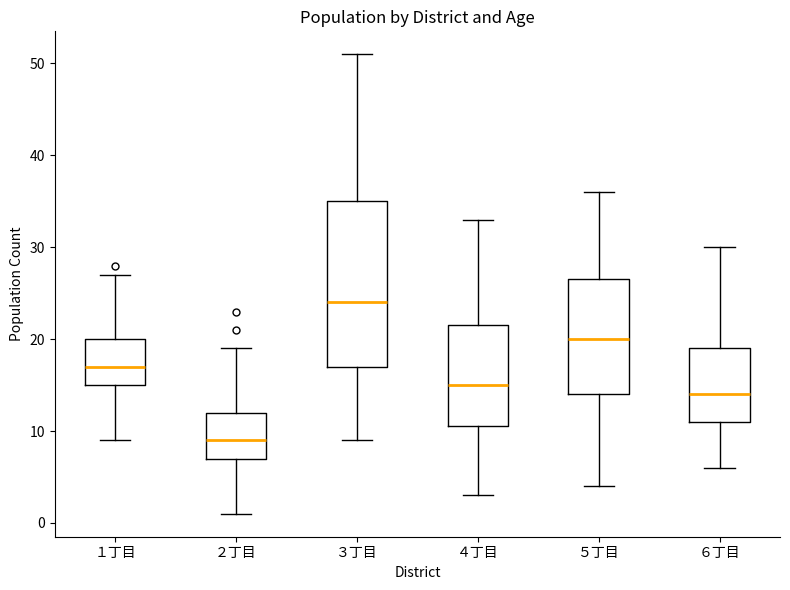

Reading left to right, transcribe this box plot: for each box, give where its median line is, the range the box spans, and where its two whiskers end, as read against the y-axis. The values are not printed on the chart, so give them approximately, as read against the axis.

１丁目: median 17, box 15 to 20, whiskers 9 to 27
２丁目: median 9, box 7 to 12, whiskers 1 to 19
３丁目: median 24, box 17 to 35, whiskers 9 to 51
４丁目: median 15, box 11 to 22, whiskers 3 to 33
５丁目: median 20, box 14 to 27, whiskers 4 to 36
６丁目: median 14, box 11 to 19, whiskers 6 to 30